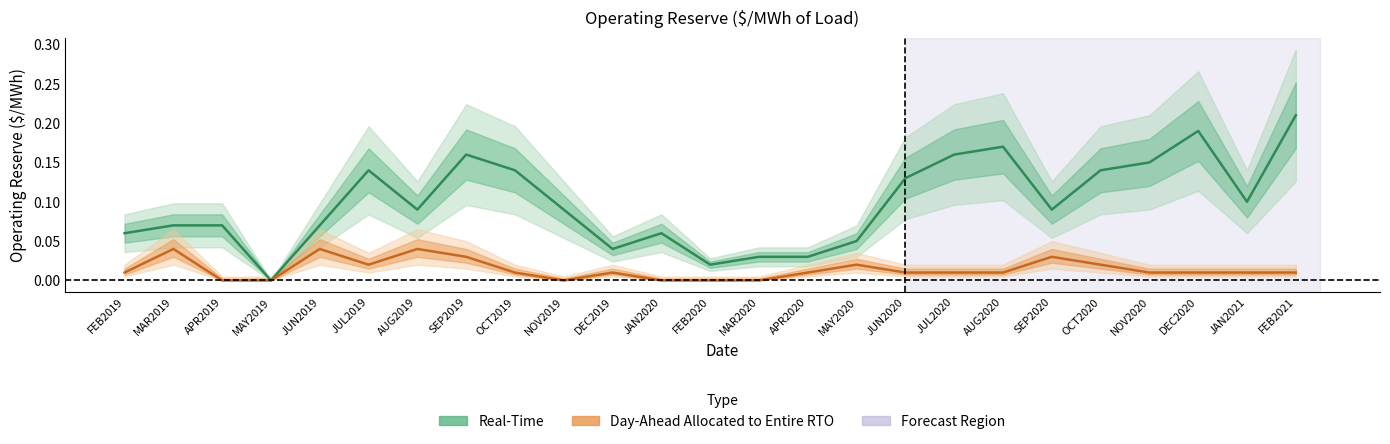

True or false: Real-Time has a value of 0.2 at FEB2021.

True